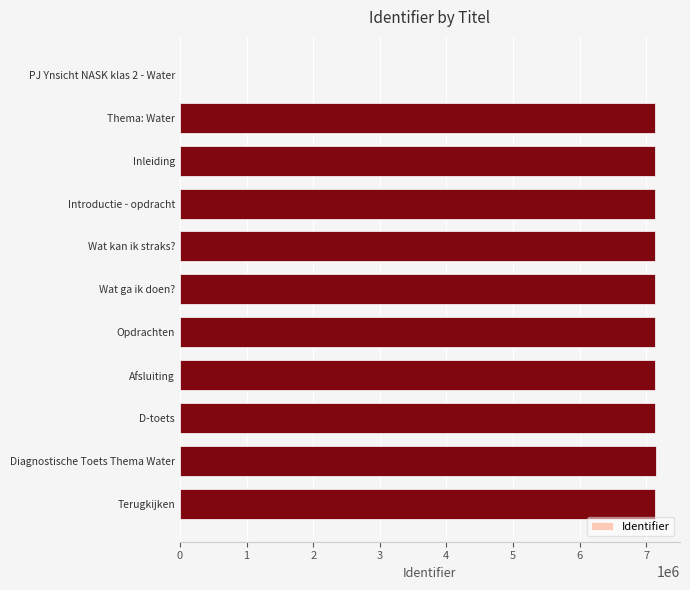

Approximately how many times larger is the value at Inleiding compared to Wat ga ik doen??

1.0